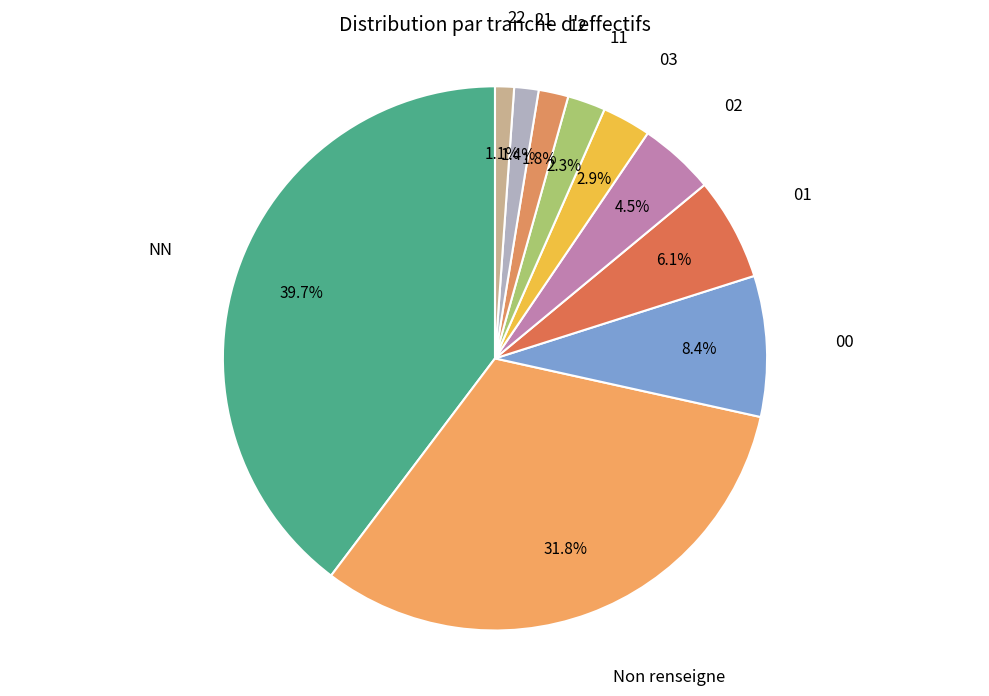

Which category has the biggest portion of the pie?

NN